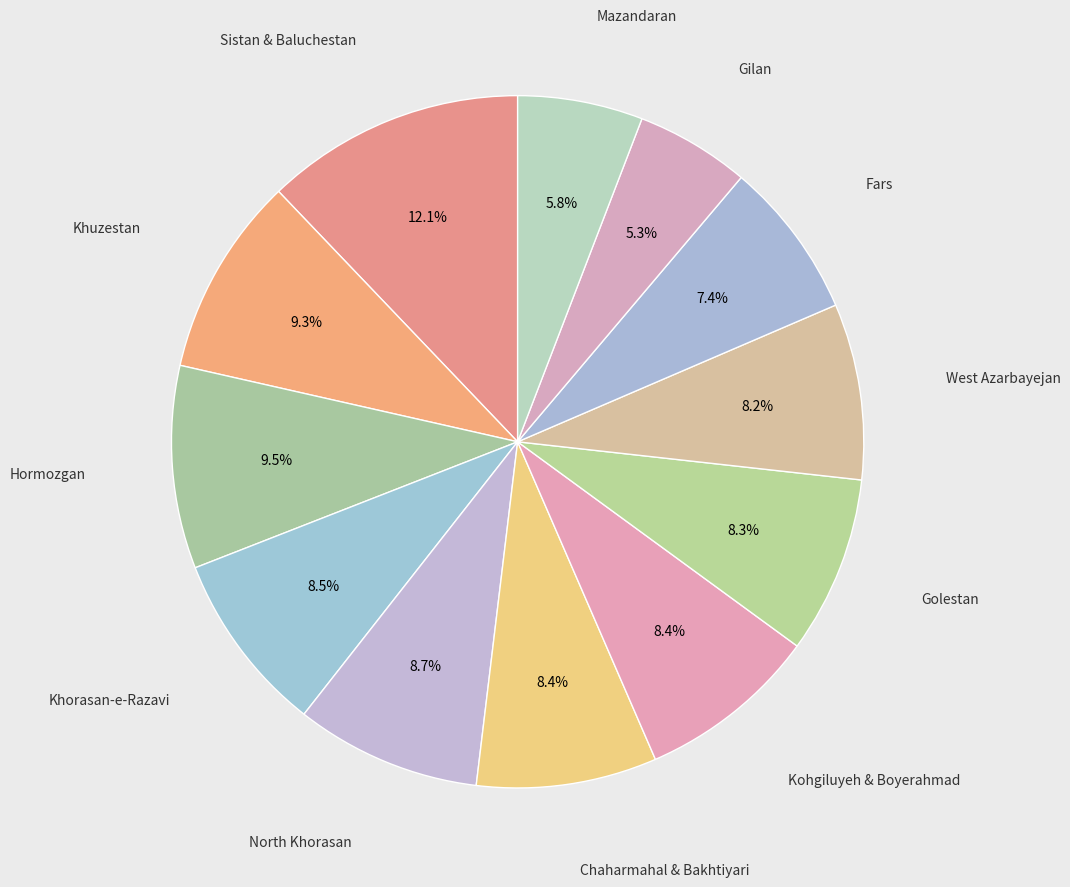

What is the smallest slice in the pie chart?

Gilan